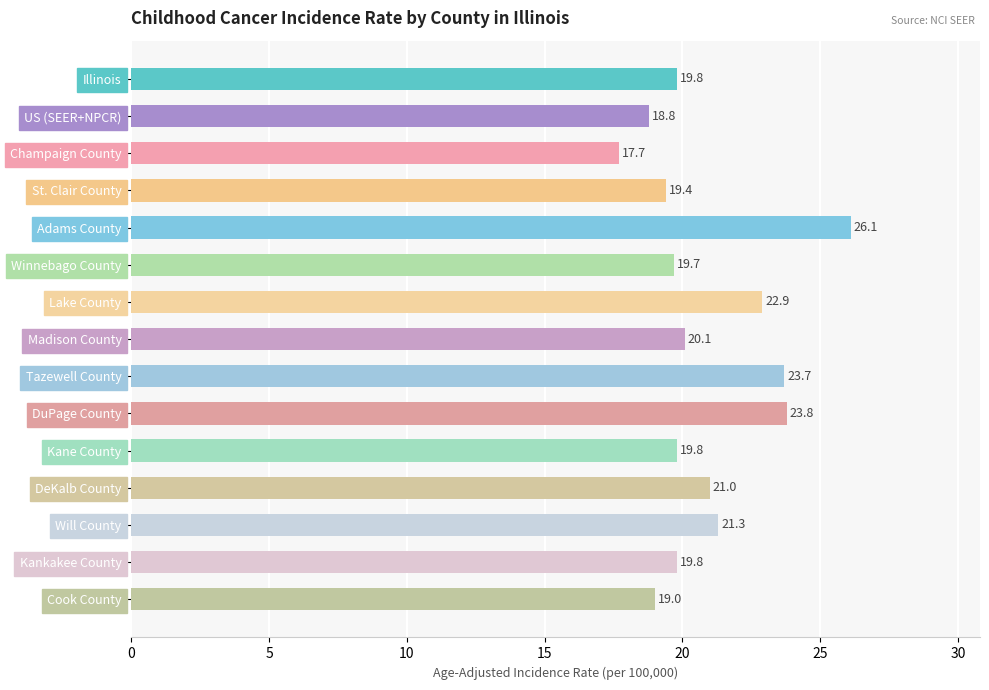

At which category does the chart reach its minimum across all series?

Champaign County